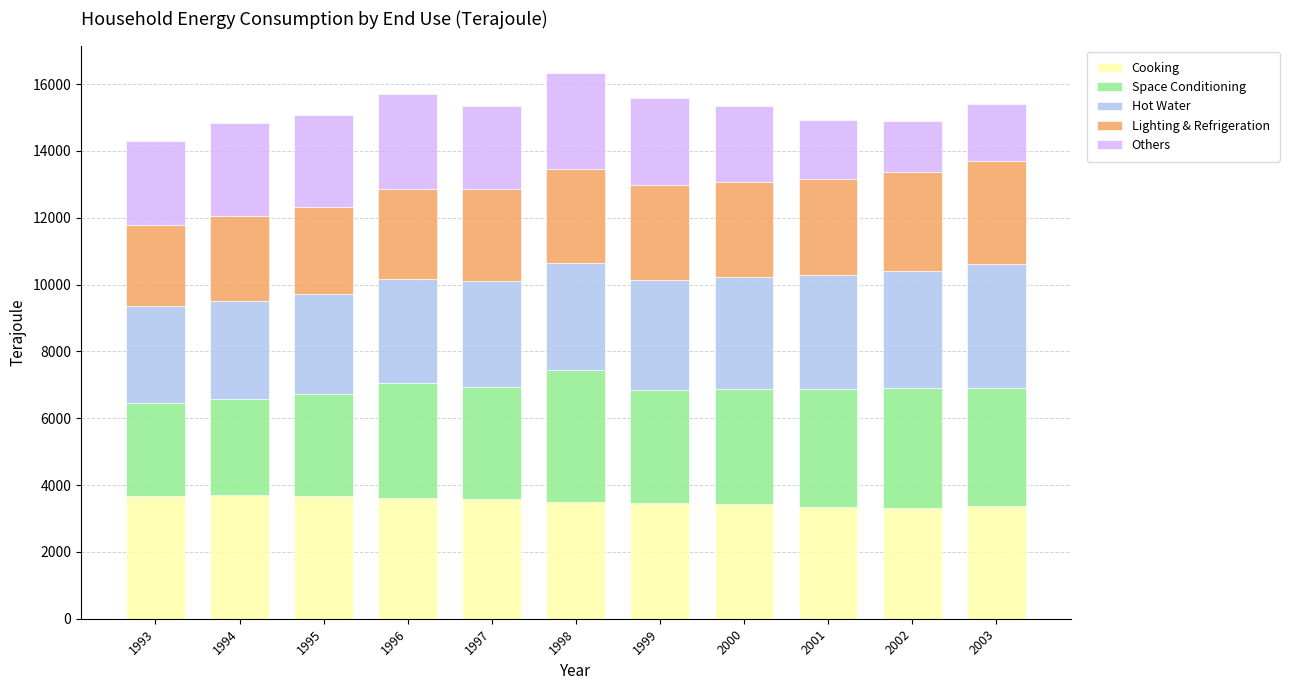

What is the total value across all series at 2002?

14896